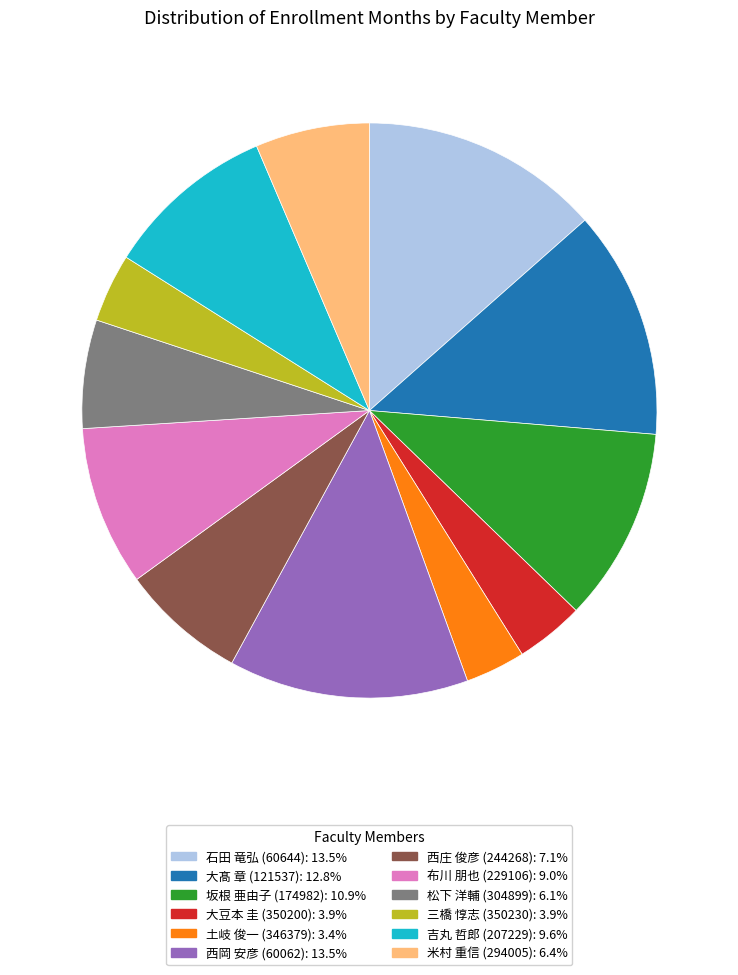

The 米村 重信 (294005) slice represents 6% of the pie. True or false?

True